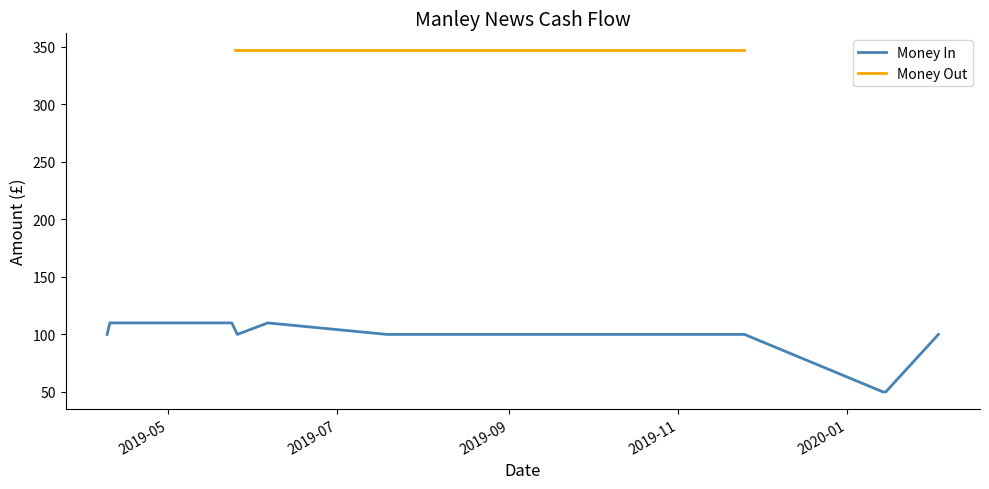

List the labels in order of value, largest first.

2019-04-10, 2019-04-23, 2019-05-24, 2019-06-06, 2019-04-09, 2019-05-26, 2019-07-19, 2019-10-15, 2019-11-25, 2020-02-03, 2020-01-14, 2020-01-15